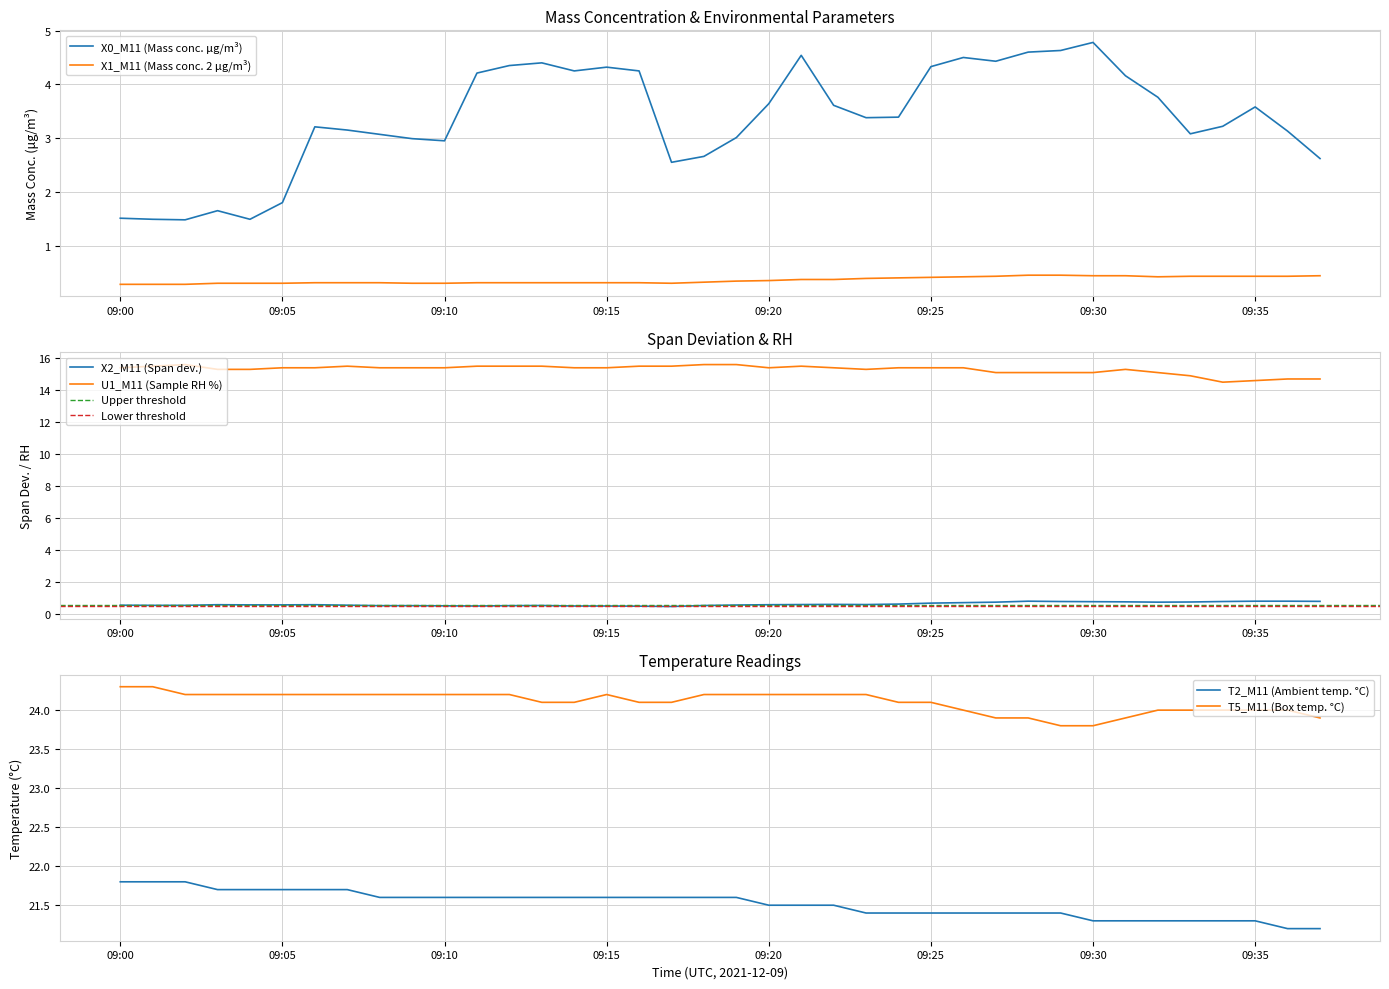

How many data points in T5_M11 (Box temp. °C) are less than 24?

6